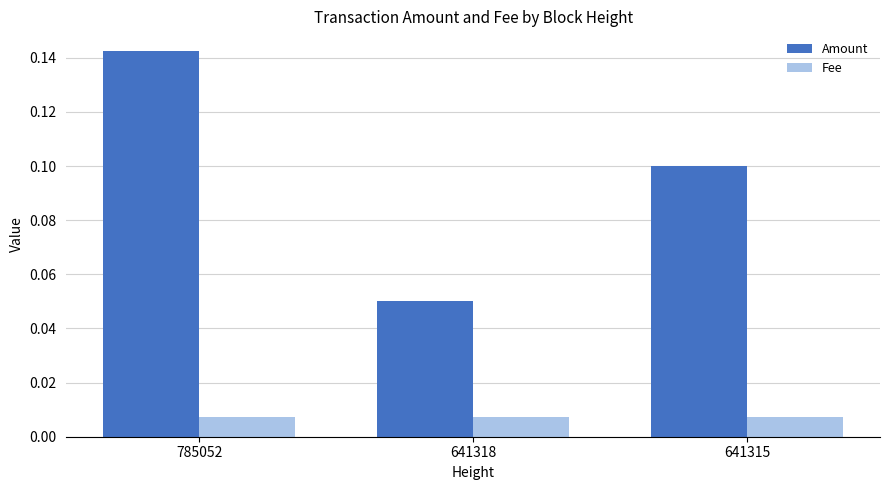

Rank the series at 785052 from highest to lowest value.

Amount, Fee